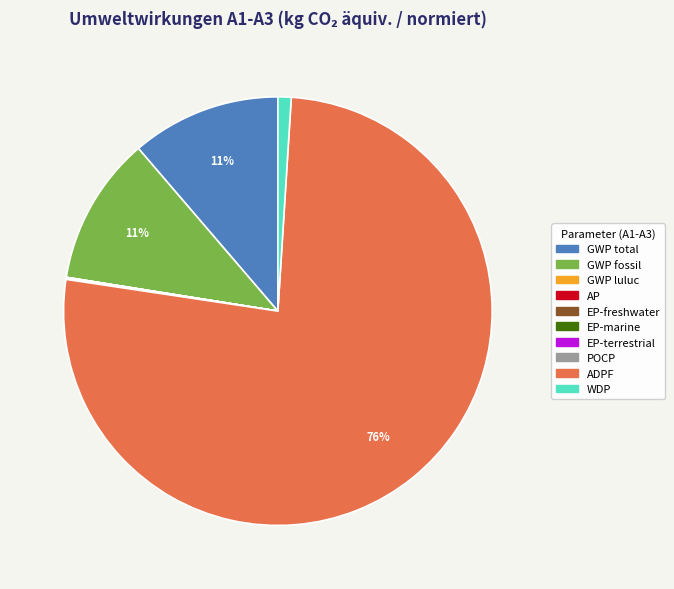

Which slice represents more than half of the pie?

ADPF